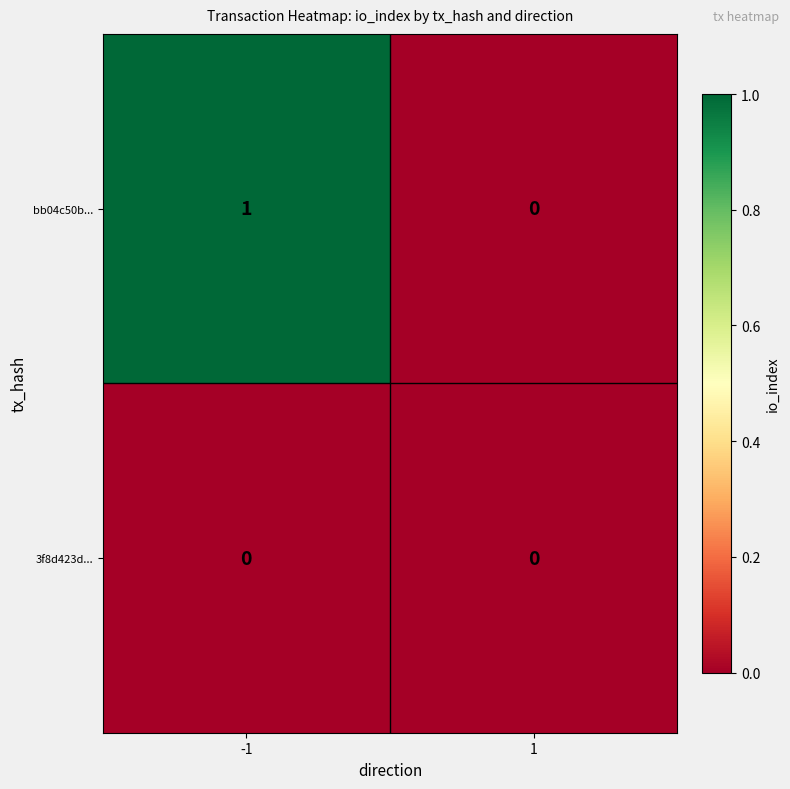

At which category is the sum across all series the highest?

-1